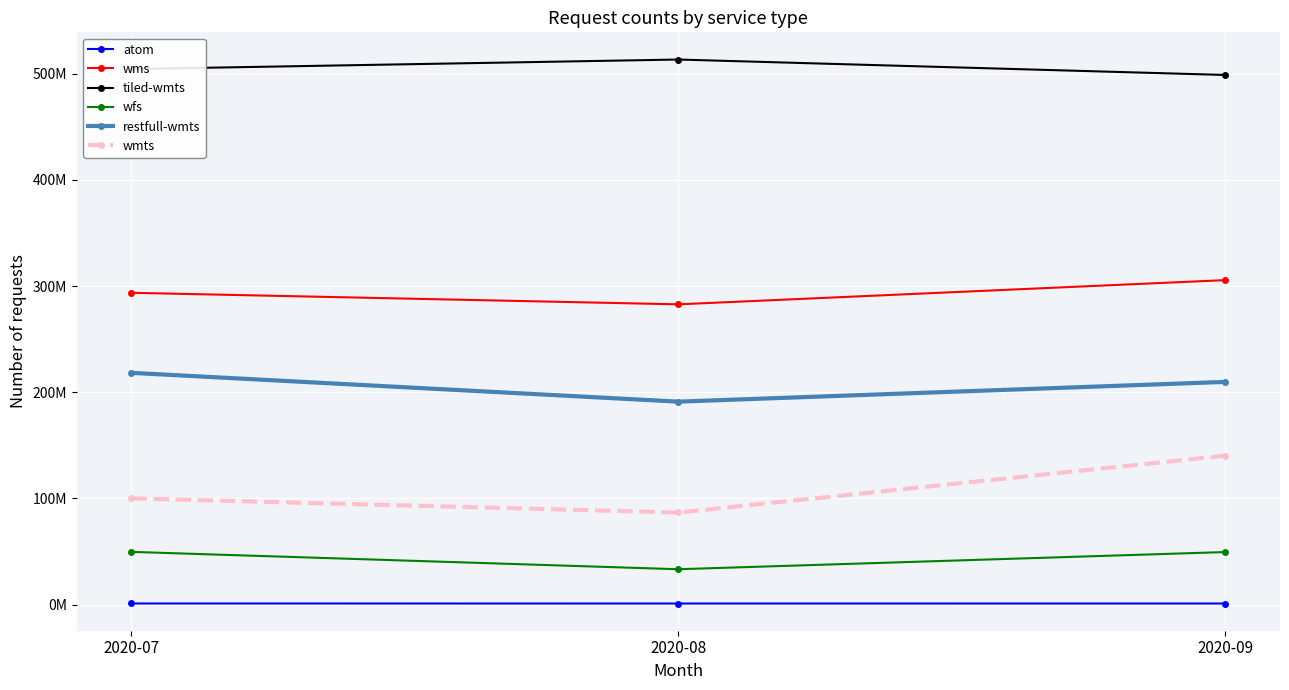

What is the lowest value of the wms series?

282832231